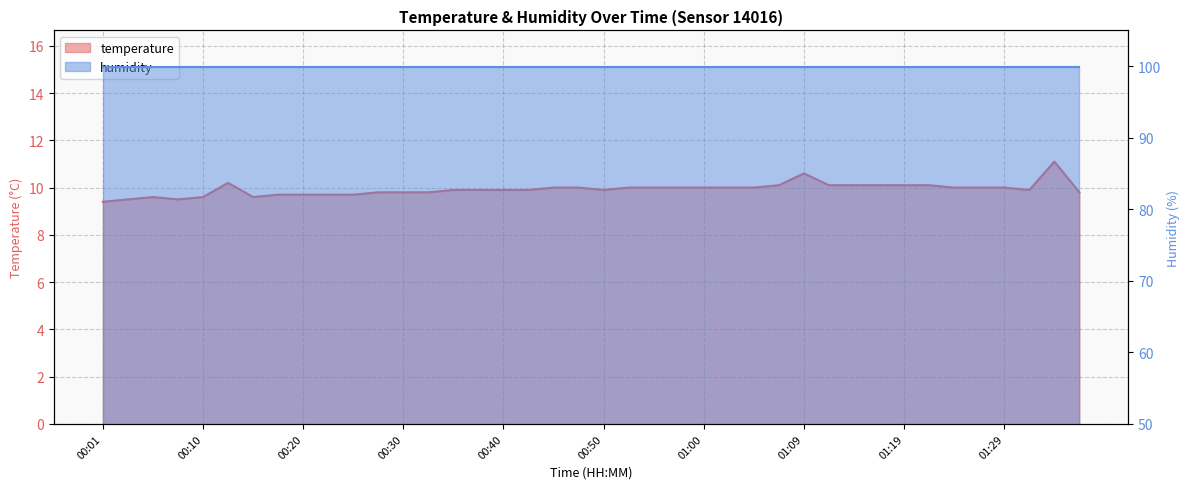

The value at 00:30 is 17.4. True or false?

False